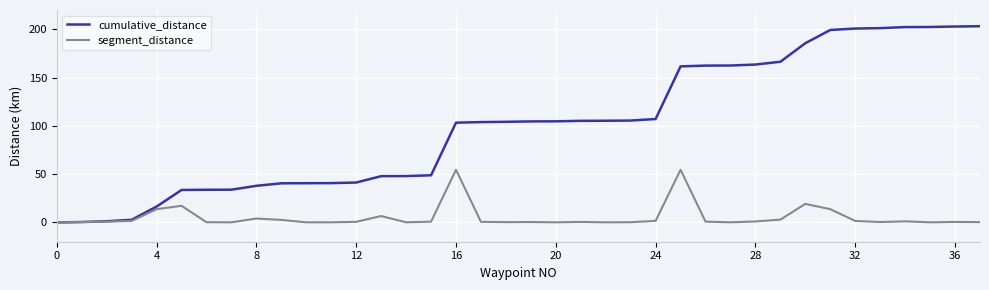

What is the highest value of the segment_distance series?

54.5